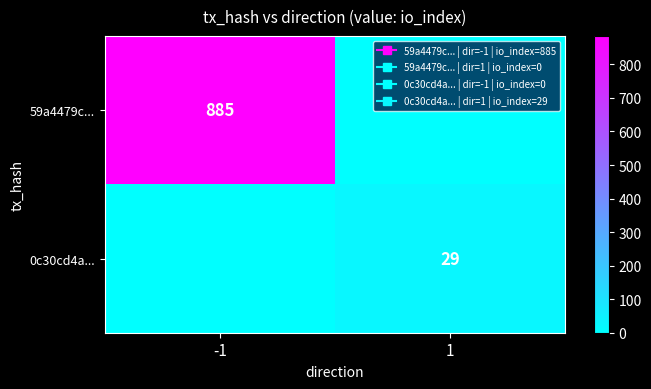

True or false: 59a4479c... has a value of 587 at 1.

False